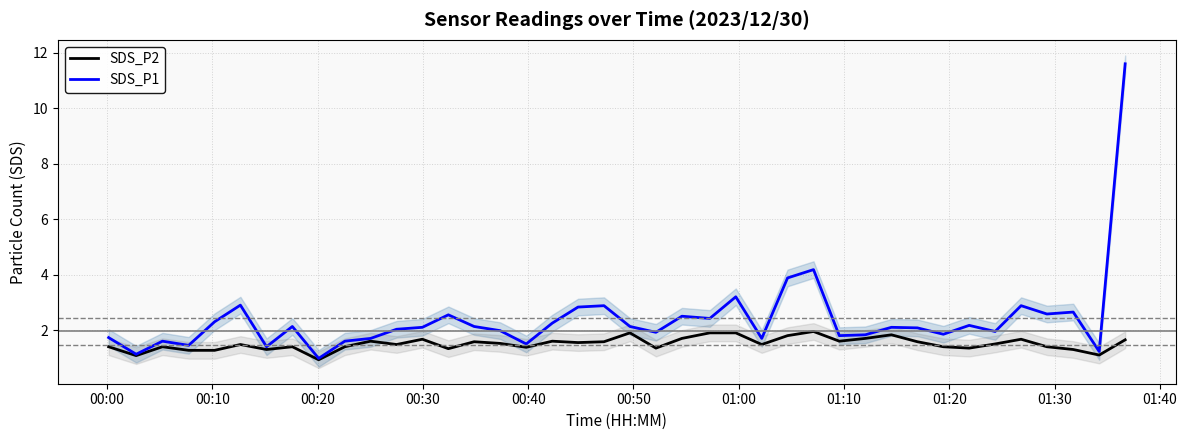

What is the lowest value of the SDS_P1 series?

1.0